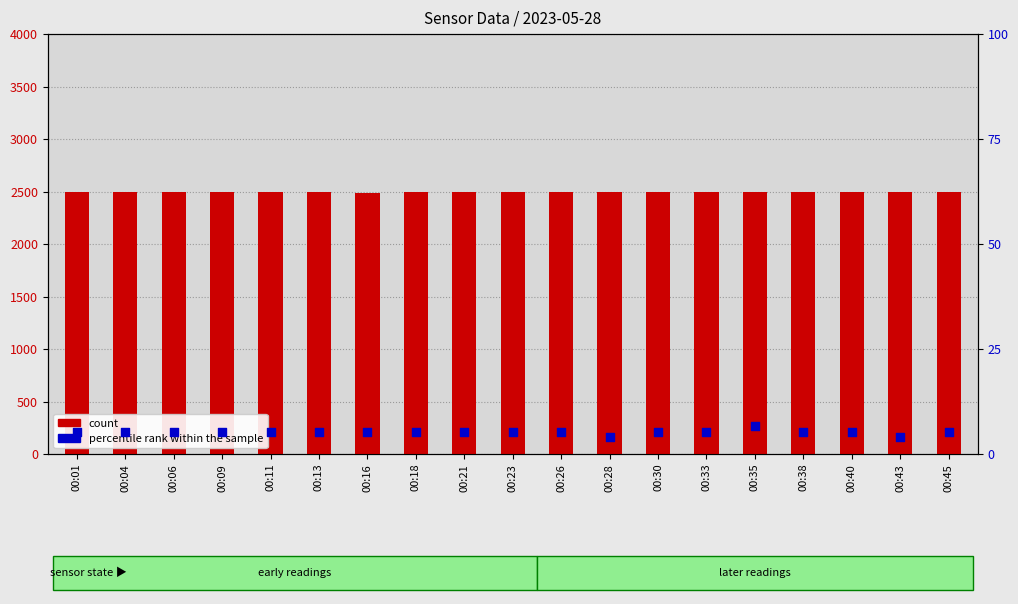

Is the value of count at 00:01 greater than the value of percentile rank within the sample at 00:45?

Yes